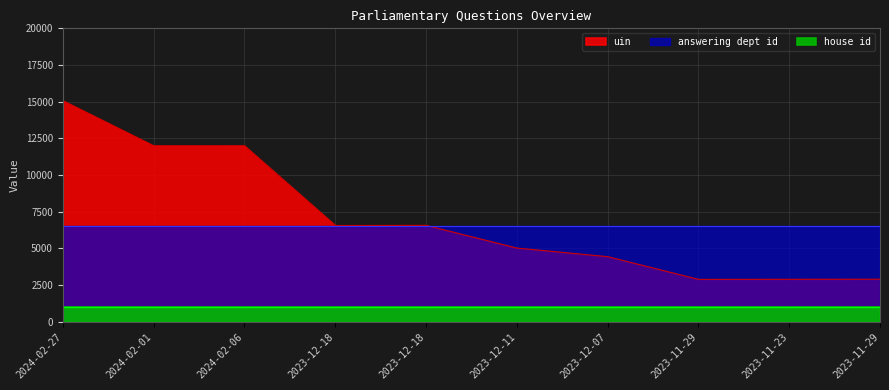

True or false: answering dept id has more than 2 interior local peaks.

False